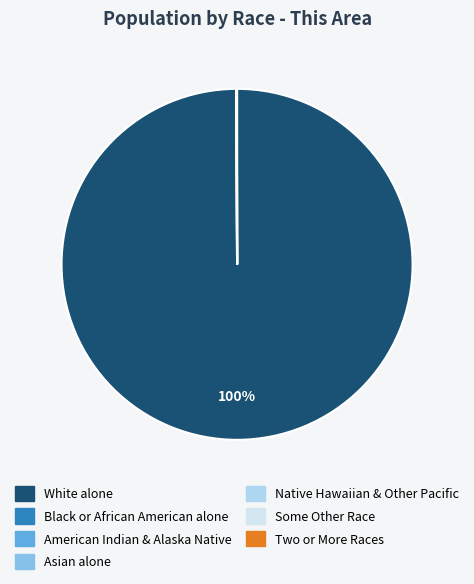

To the nearest percent, what is the difference between the largest and smallest slice percentages?

100%